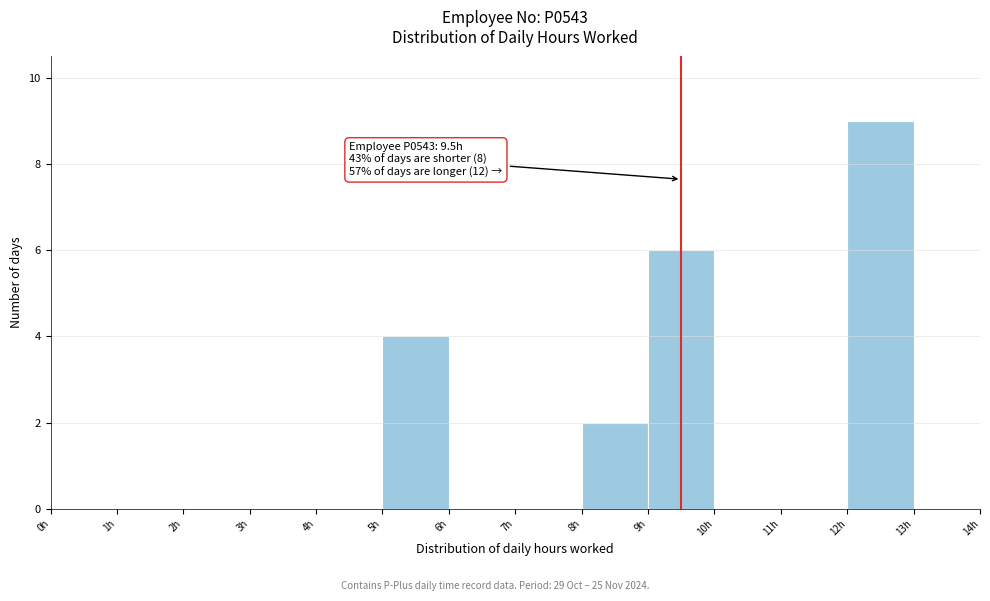

Over which range of the x-axis is the bar tallest?

12 to 13